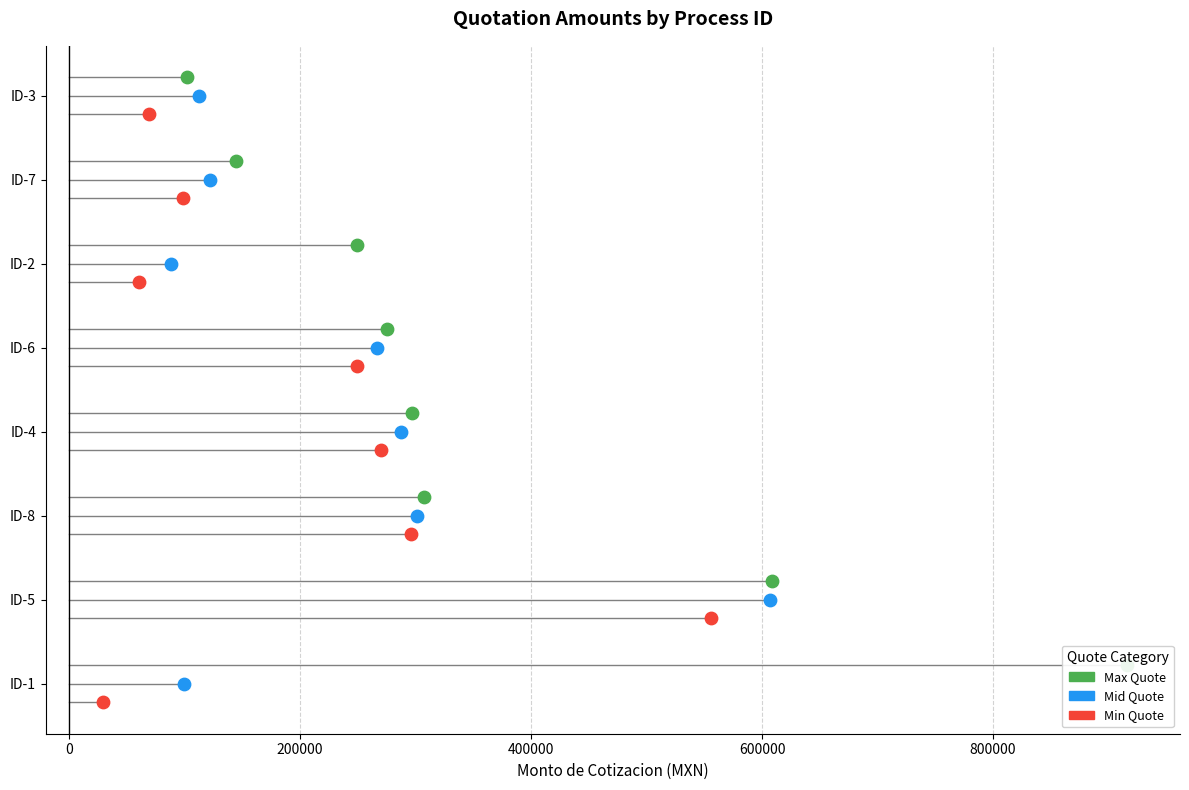

What are all the series names shown in the legend?

Max Quote, Mid Quote, Min Quote